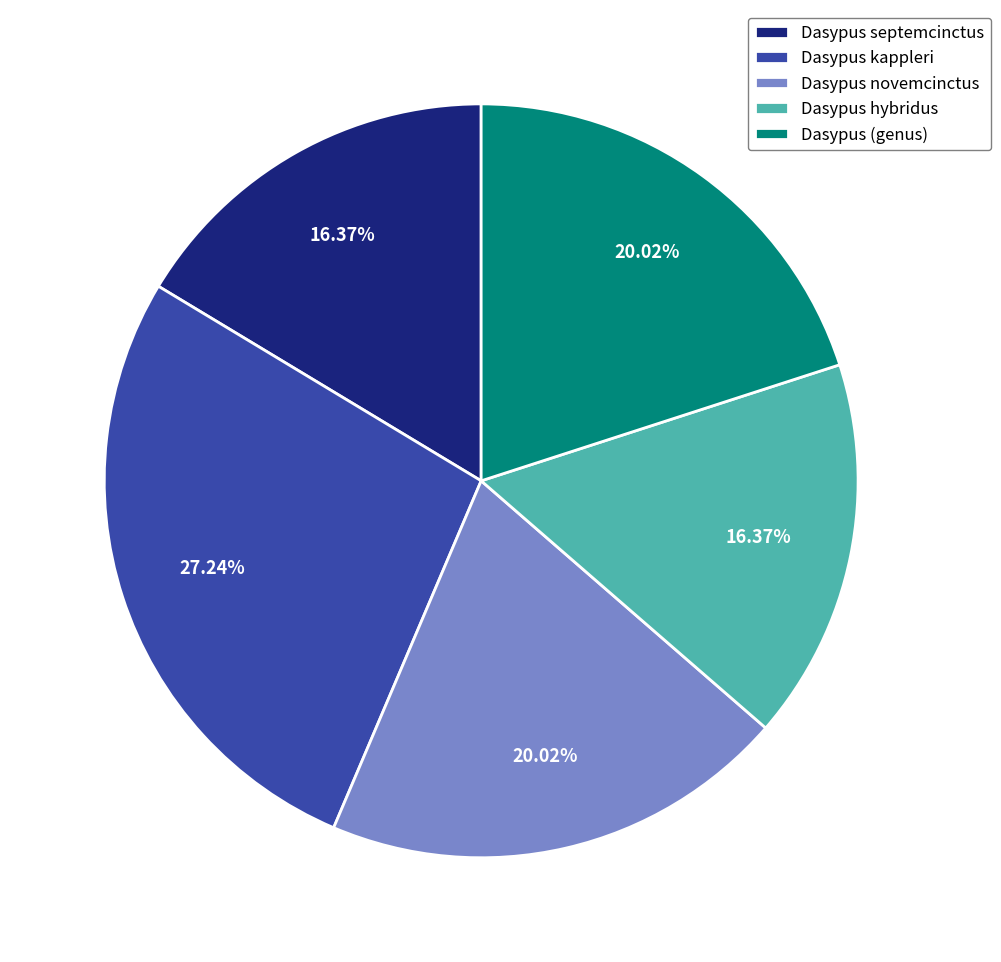

What percentage do Dasypus hybridus and Dasypus (genus) together represent?

36.4%